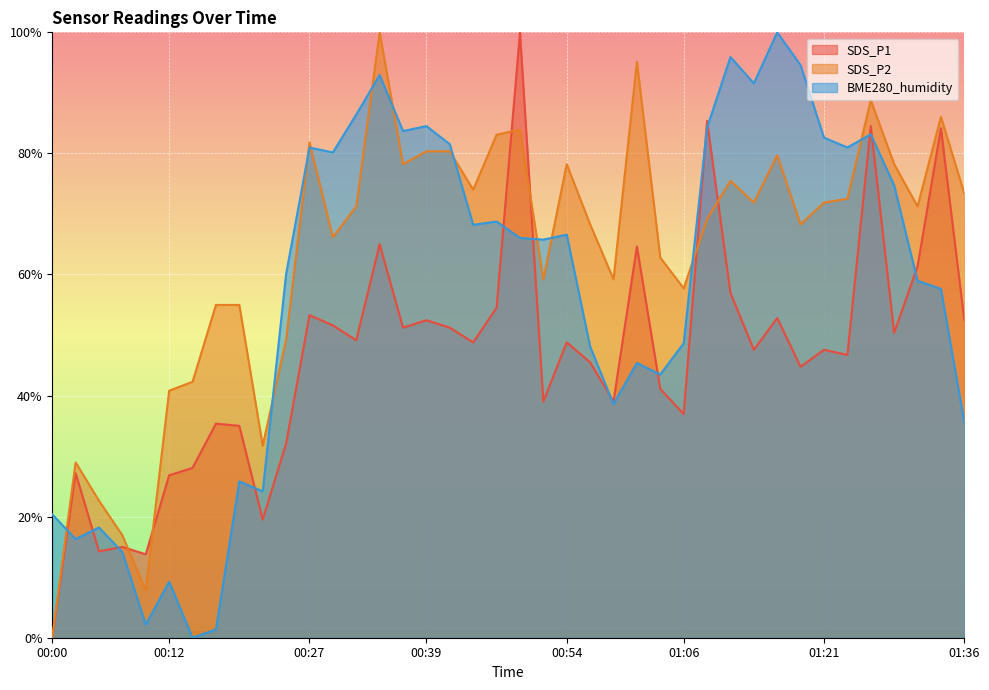

How many positive values does the SDS_P2 series have?

39